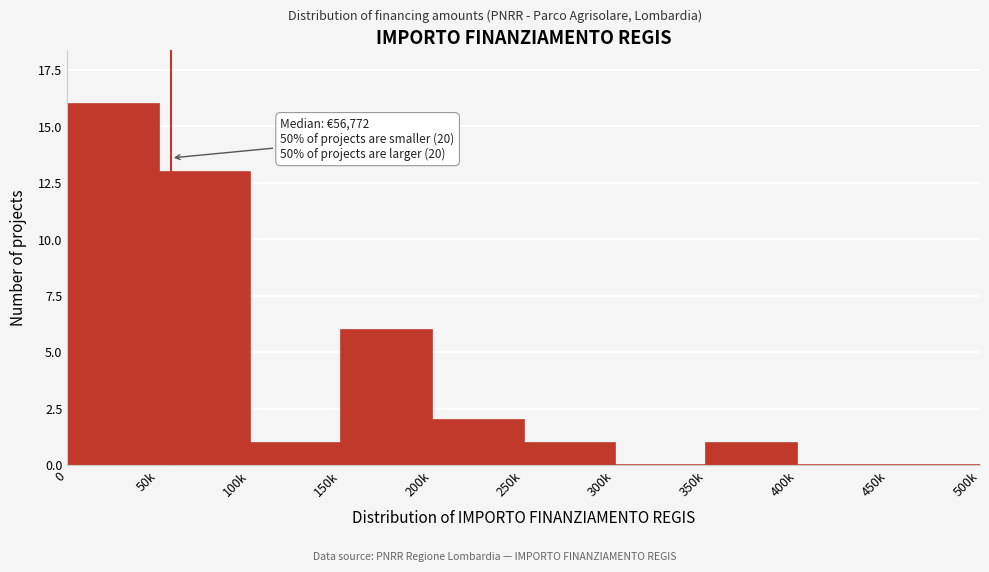

Reading left to right, transcribe all the data shown in this chart.

0=16	50k=13	100k=1	150k=6	200k=2	250k=1	300k=0	350k=1	400k=0	450k=0